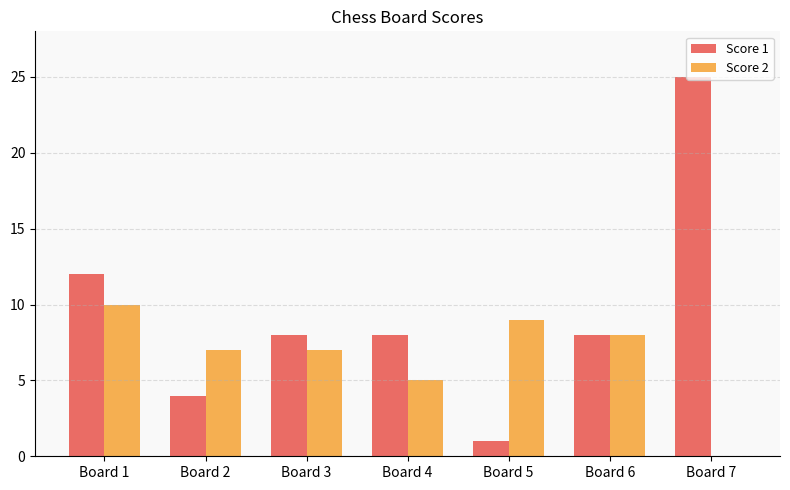

What is the difference between the Score 1 values at Board 3 and Board 5?

7